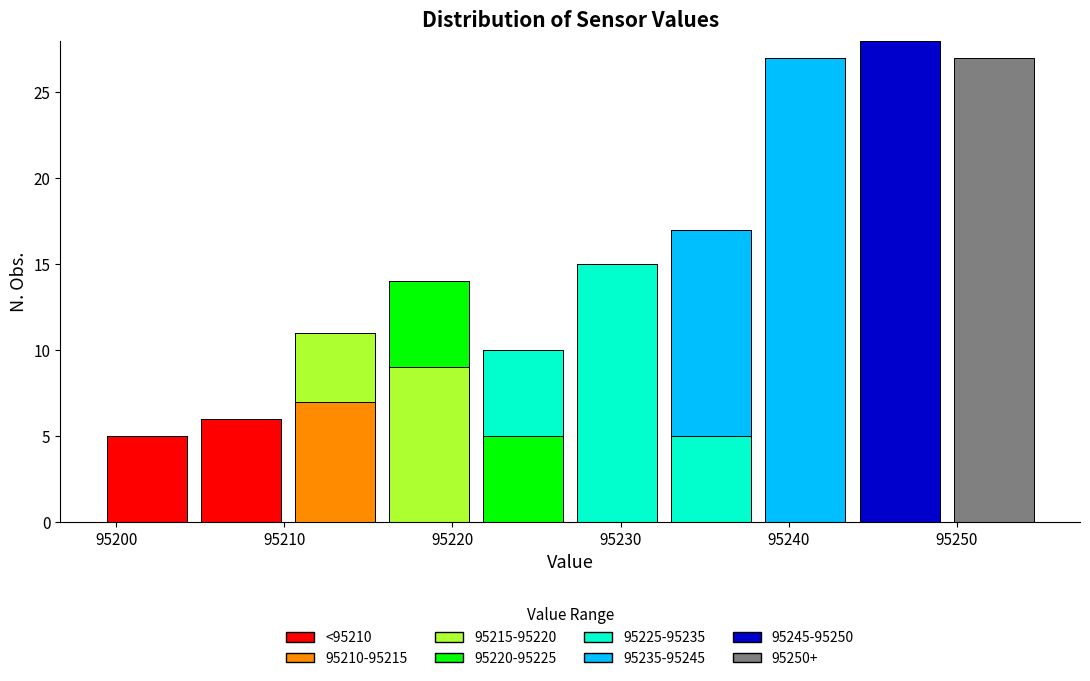

Which range on the x-axis has the tallest stacked bar (by total height)?

95243.8 to 95249.4